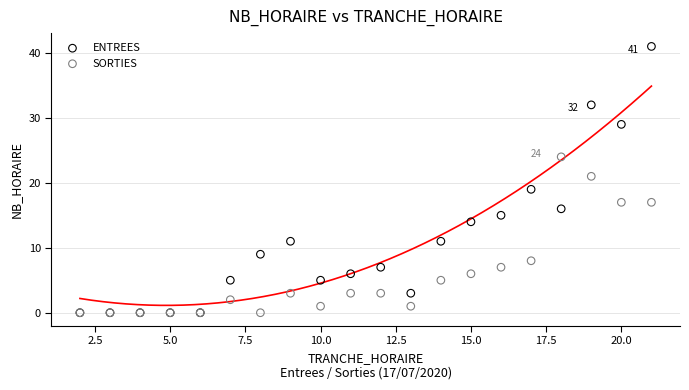

Which series contains the highest Y value?

ENTREES